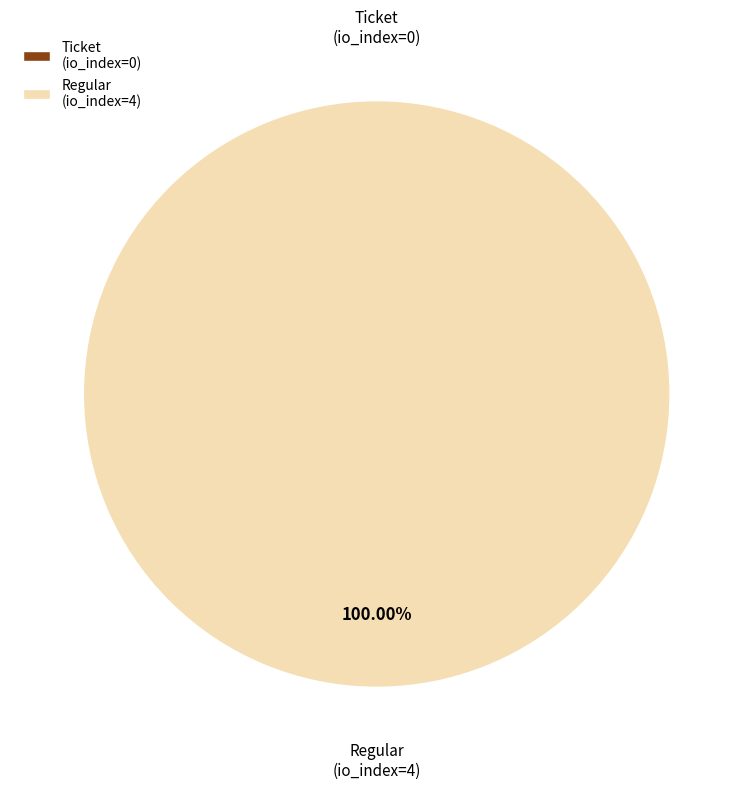

Rank the categories by value from highest to lowest.

Regular (io_index=4), Ticket (io_index=0)